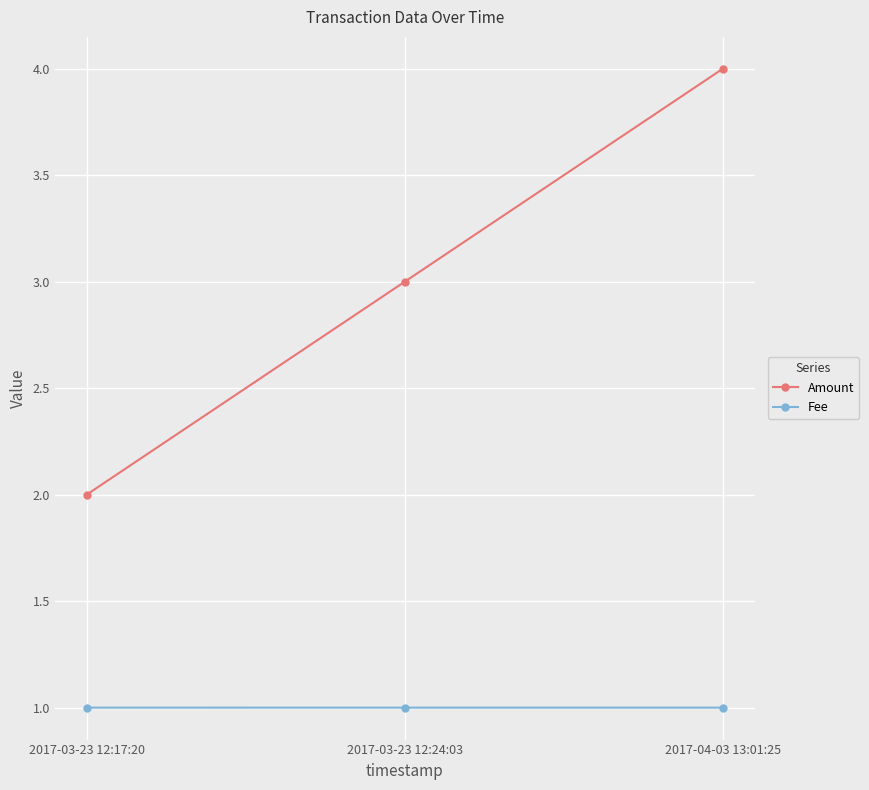

What is the difference between the highest and lowest values at 2017-04-03 13:01:25?

3.0